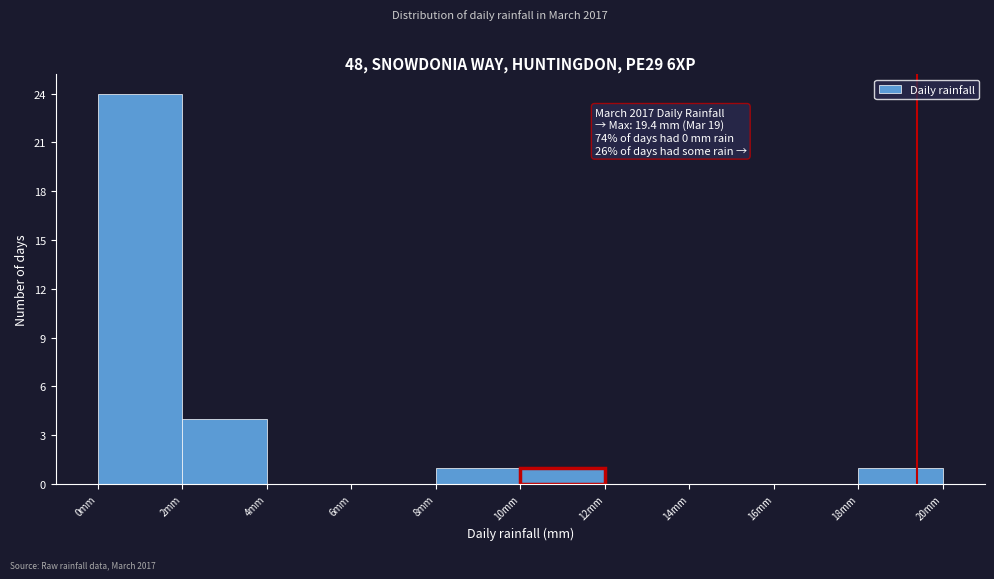

Which range on the x-axis has the tallest bar?

0 to 2